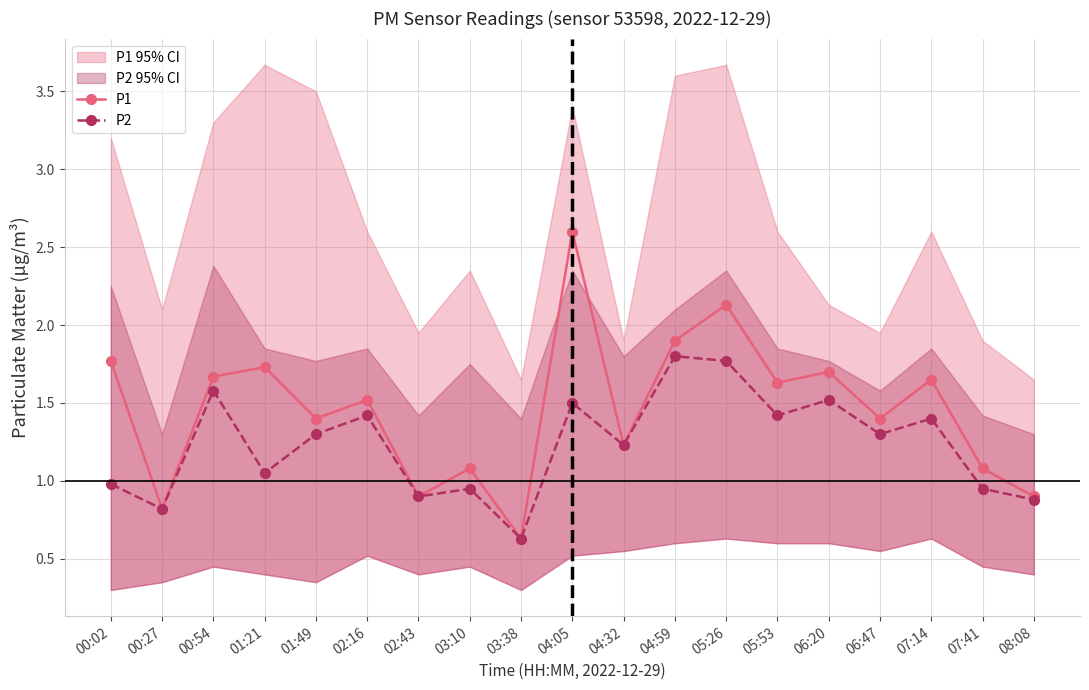

What is the approximate value of P1 at 06:20?

1.7